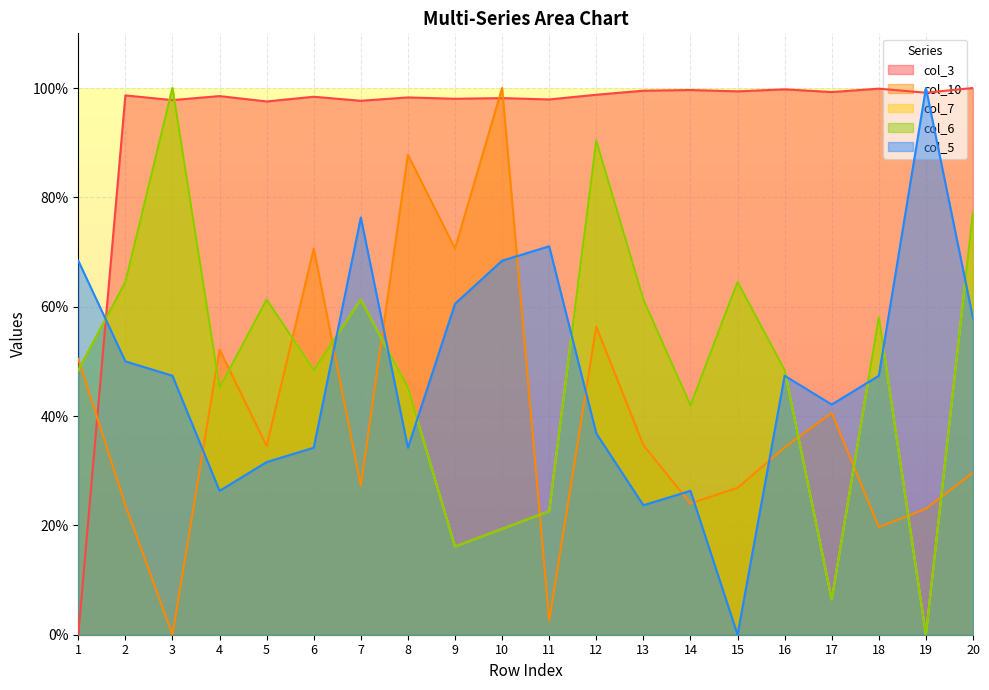

List the labels in order of col_3 value, smallest first.

1, 5, 7, 3, 11, 9, 10, 8, 6, 4, 2, 12, 19, 17, 15, 13, 14, 16, 18, 20